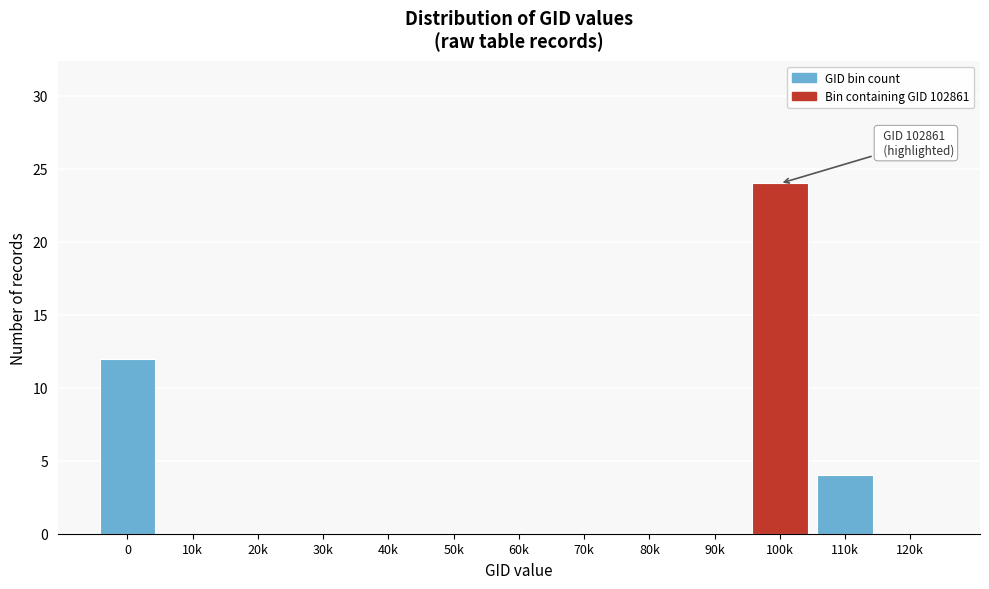

Reading right to left, what are all the values shown in this chart?

120k=0	110k=4	100k=24	90k=0	80k=0	70k=0	60k=0	50k=0	40k=0	30k=0	20k=0	10k=0	0=12